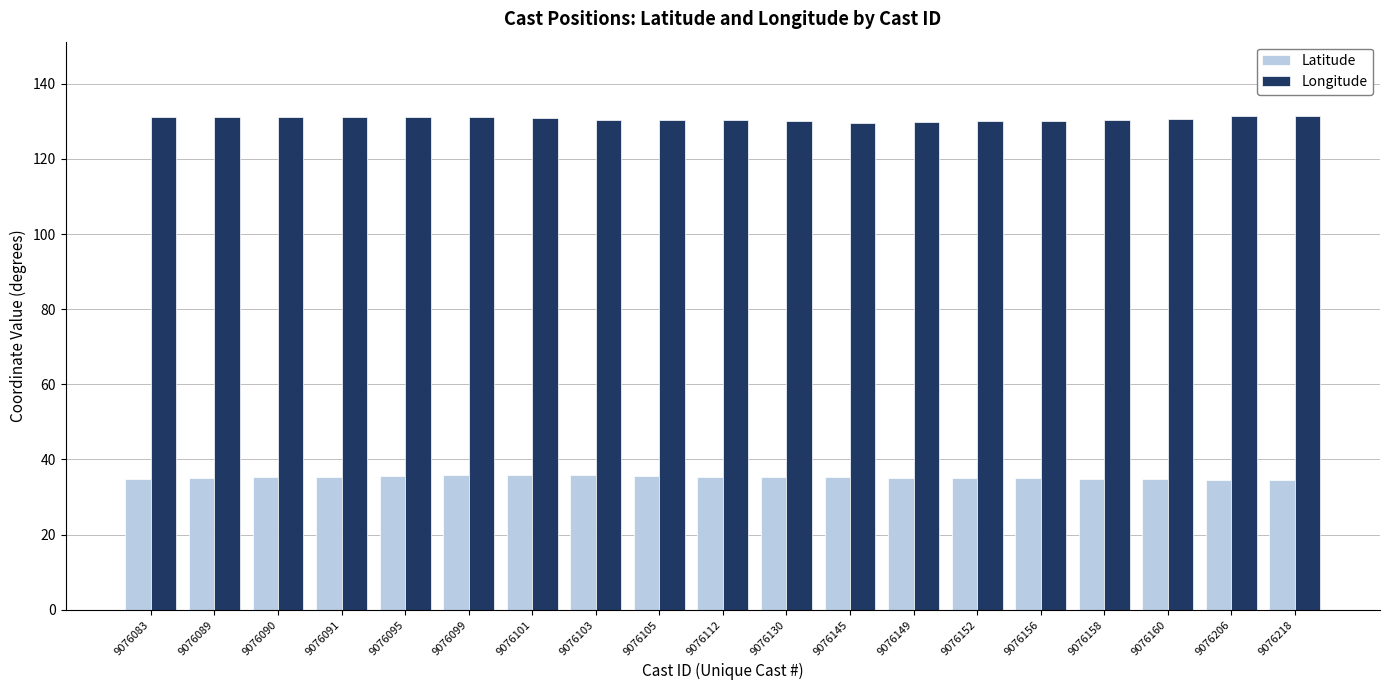

What is the sum of the Longitude values at 9076152 and 9076218?

261.6